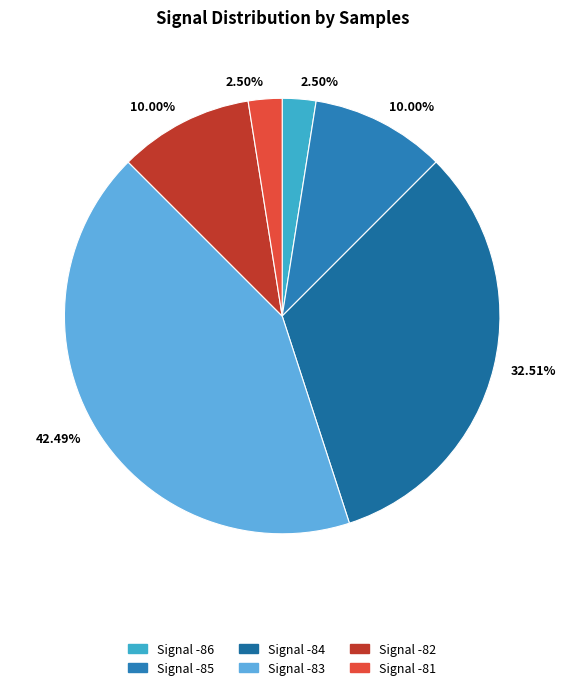

Count the number of slices in the pie.

6